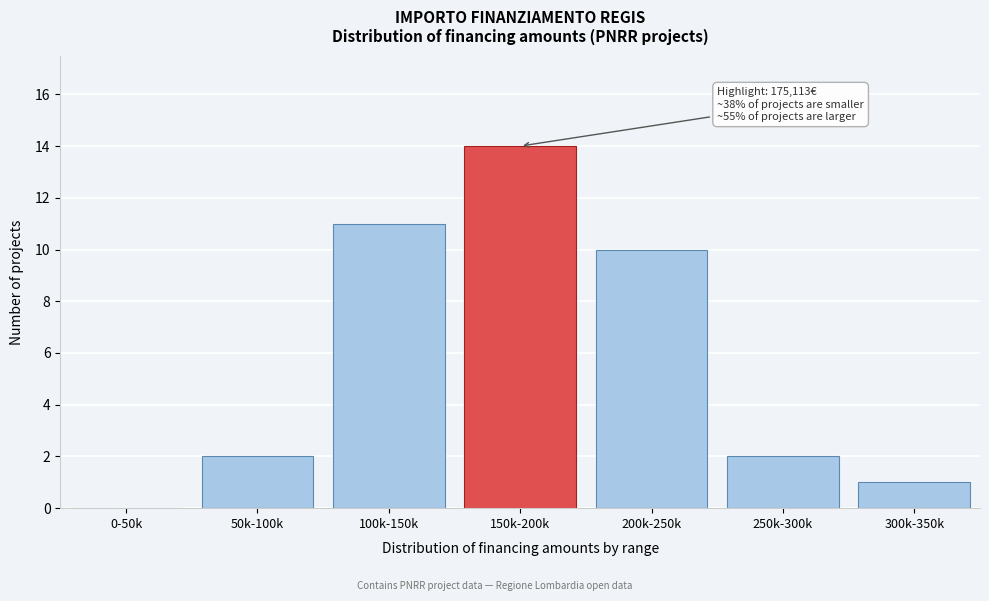

Reading right to left, list all the values displayed in this chart.

300k-350k=1	250k-300k=2	200k-250k=10	150k-200k=14	100k-150k=11	50k-100k=2	0-50k=0